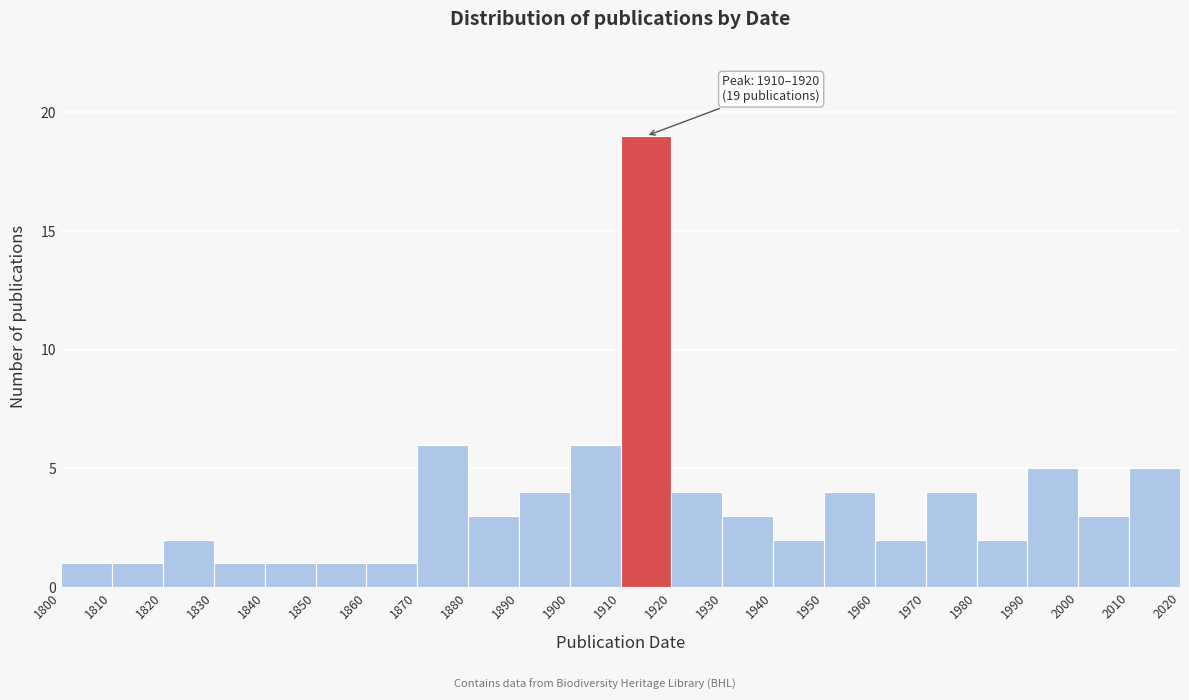

Which range on the x-axis has the tallest bar?

1910 to 1920